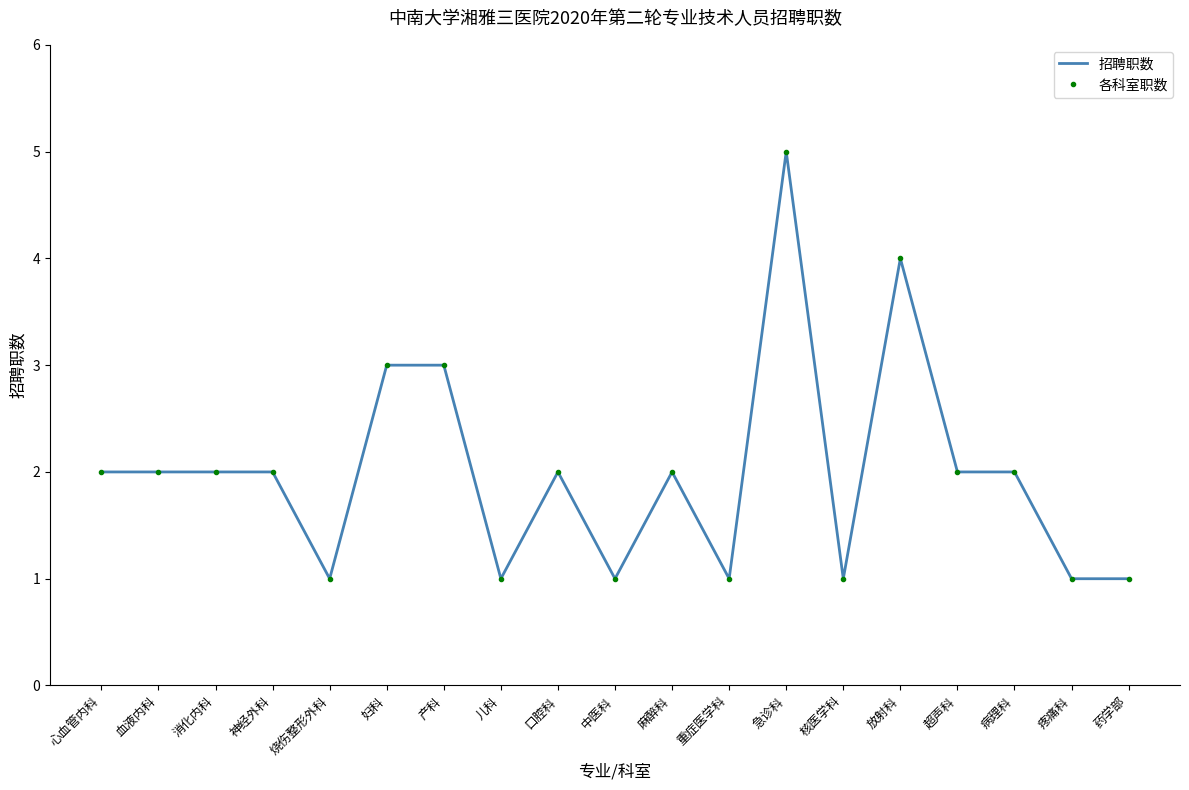

Is it true that 招聘职数 equals 3 at 急诊科?

False